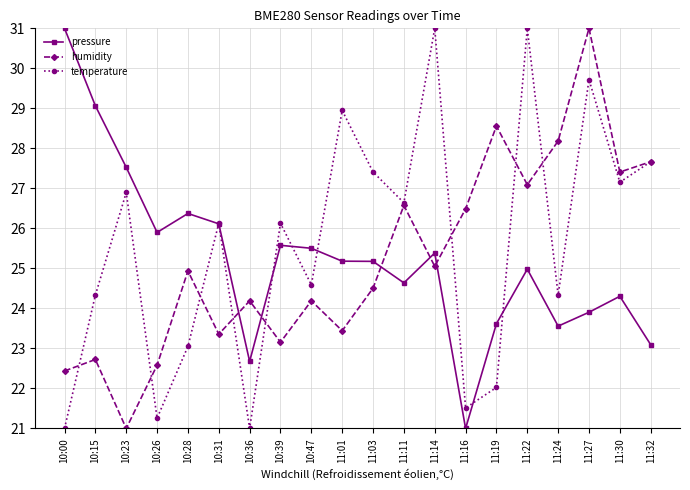

In pressure, how many points are higher than both neighbors (excluding endpoints)?

5